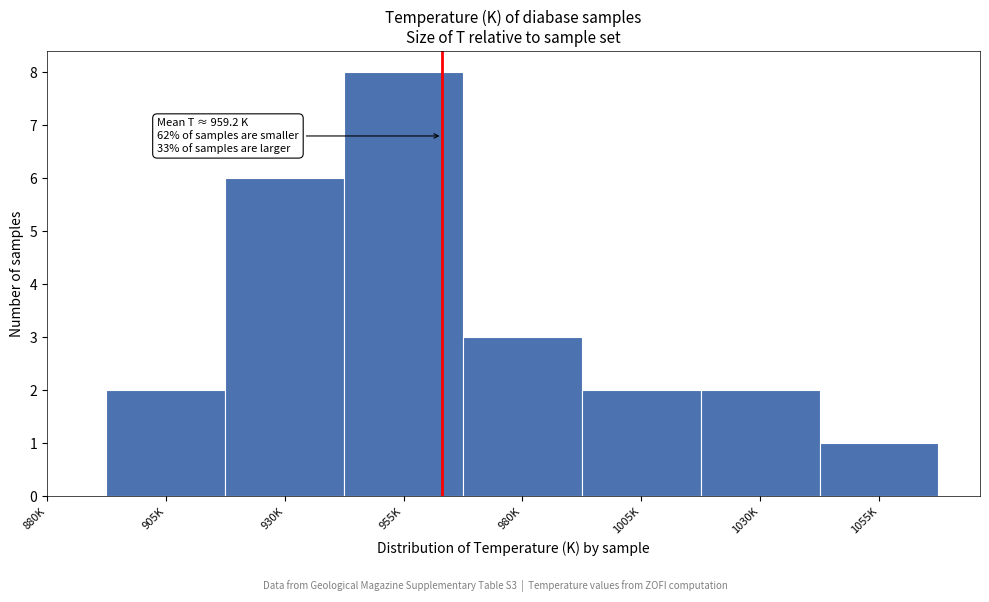

Reading left to right, list all the values displayed in this chart.

905K=2	930K=6	955K=8	980K=3	1005K=2	1030K=2	1055K=1